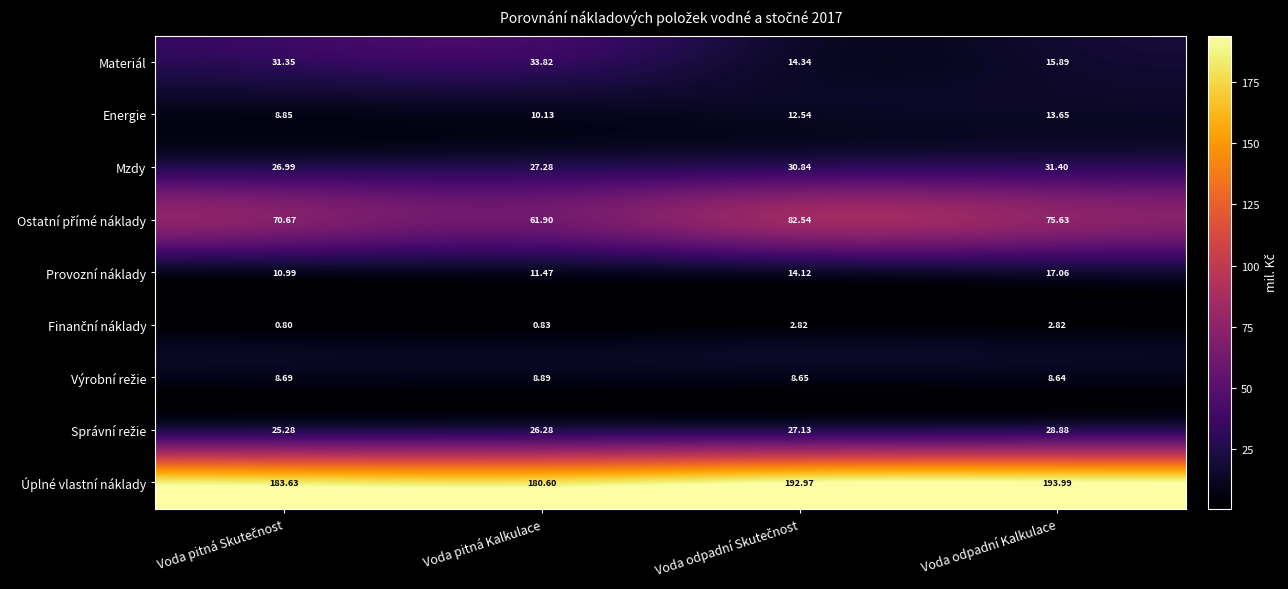

At which label does Provozní náklady reach its peak?

Voda odpadní Kalkulace